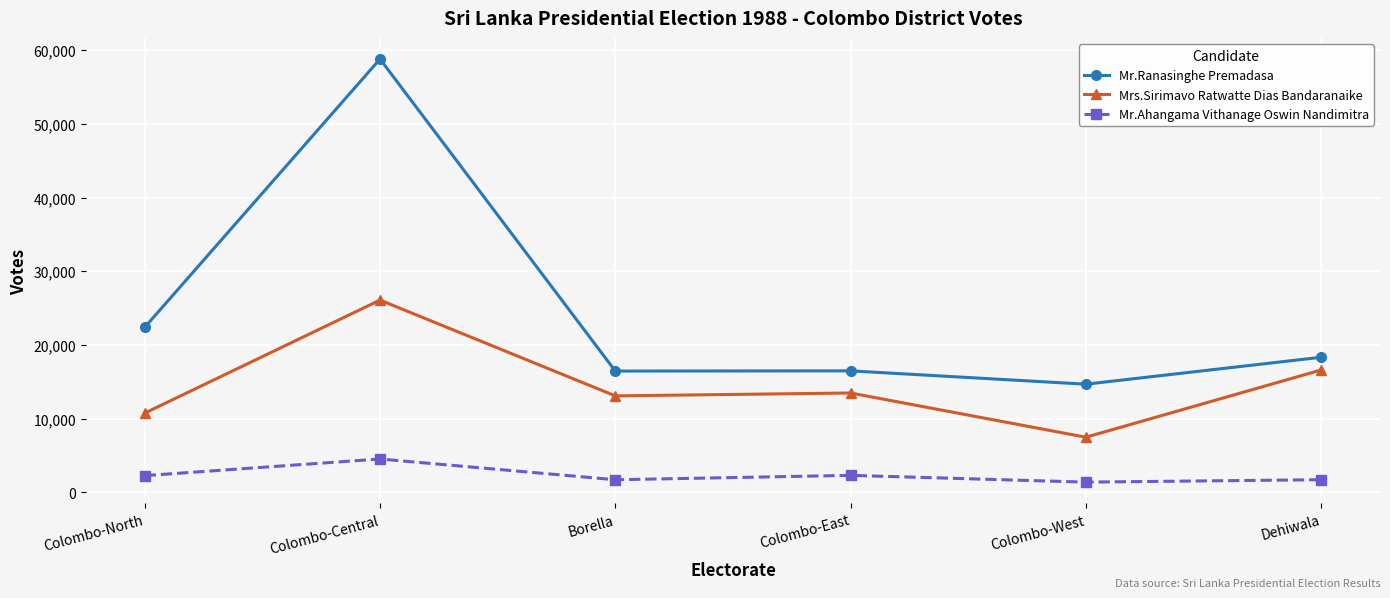

Rank the series by their maximum value, from lowest to highest.

Mr.Ahangama Vithanage Oswin Nandimitra, Mrs.Sirimavo Ratwatte Dias Bandaranaike, Mr.Ranasinghe Premadasa